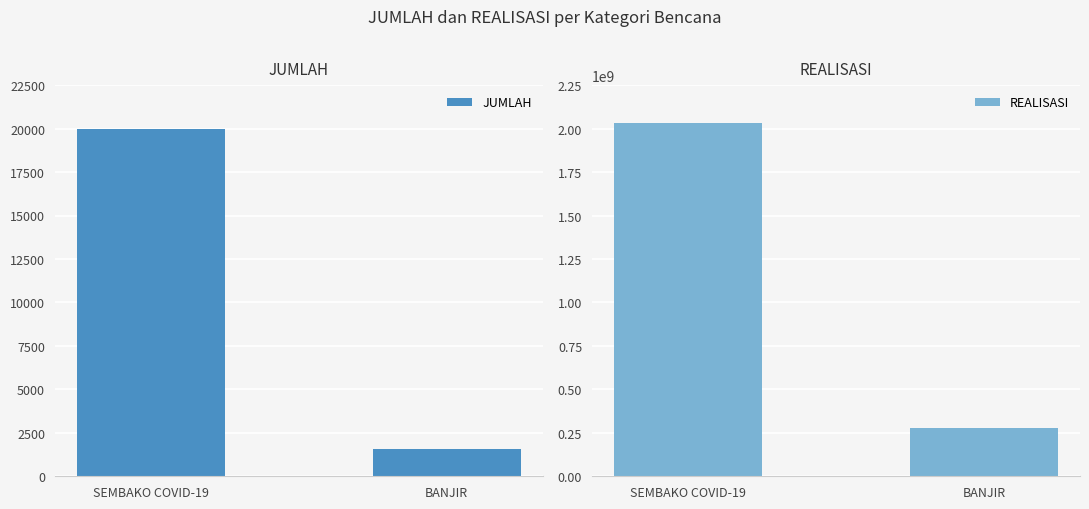

What position from the right is BANJIR?

1